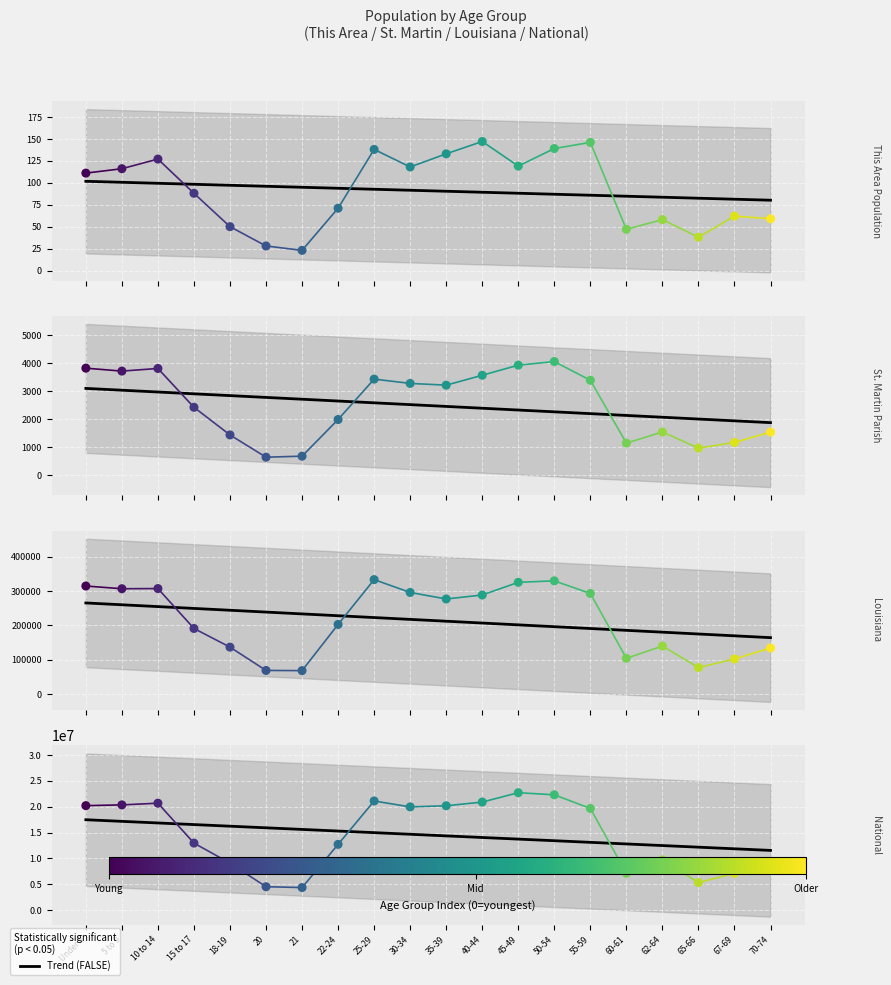

Which series has the largest total across all categories?

National